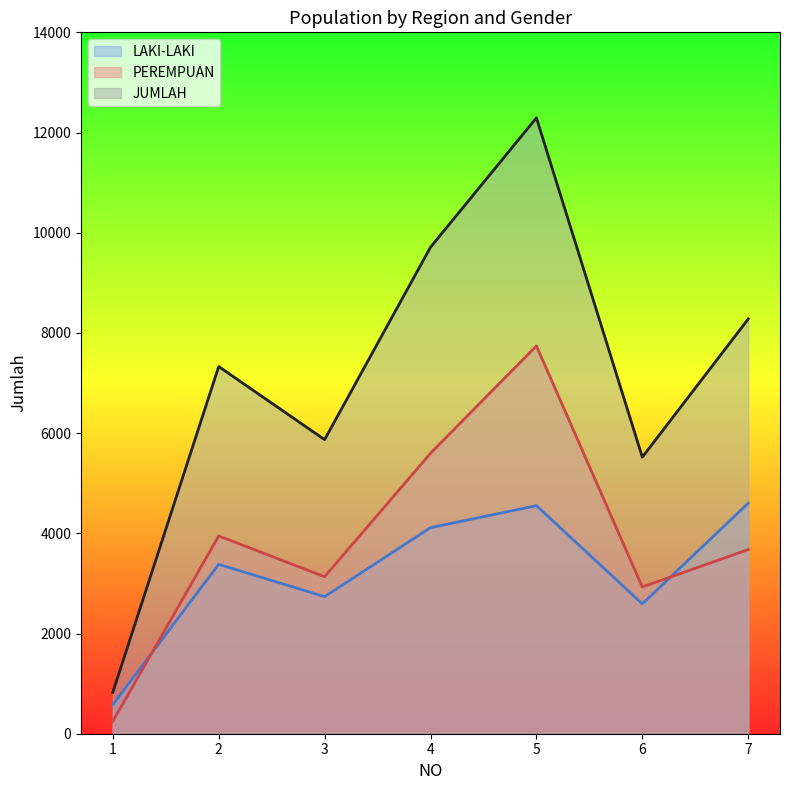

List the series in order of their overall mean, lowest first.

LAKI-LAKI, PEREMPUAN, JUMLAH